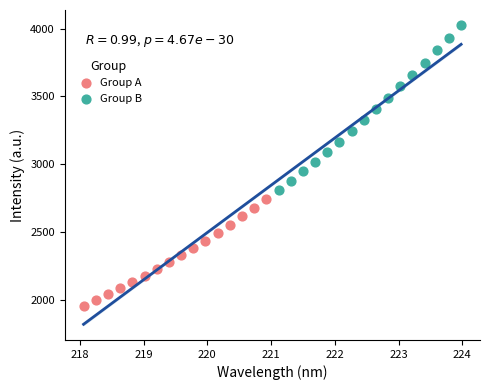

Which series reaches the maximum Y coordinate?

Group B